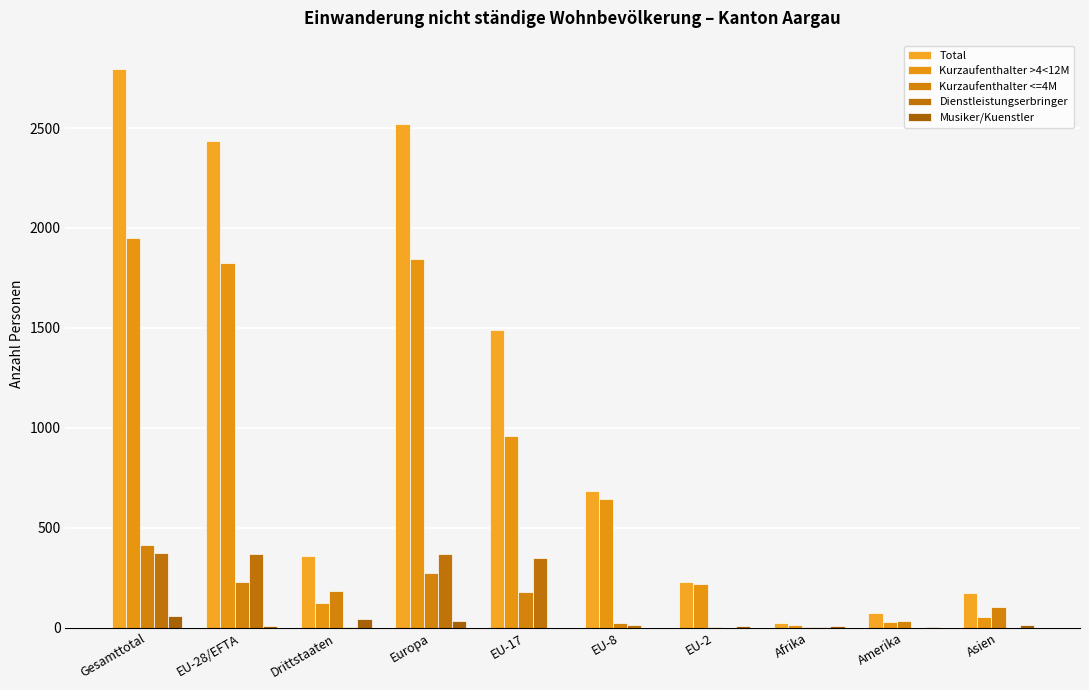

How many groups of bars are there?

10